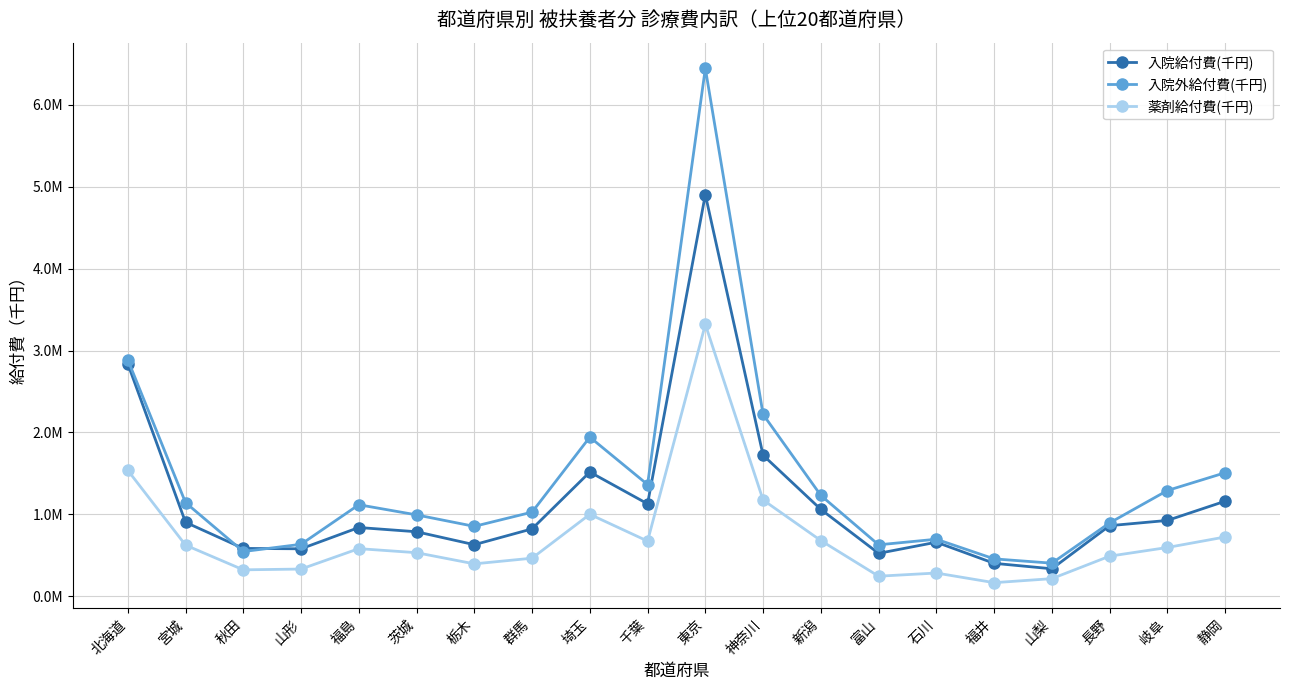

What are all the series names shown in the legend?

入院給付費(千円), 入院外給付費(千円), 薬剤給付費(千円)